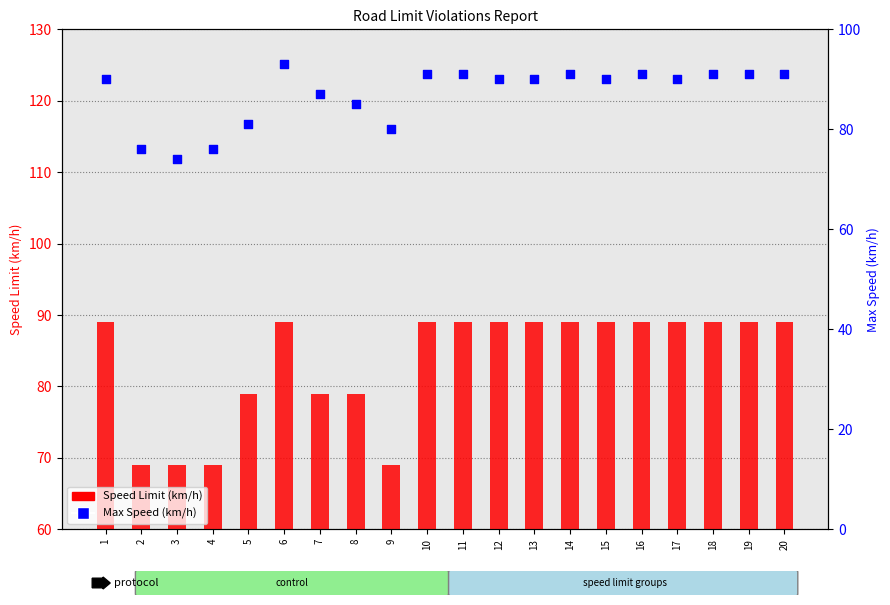

Which series contains the highest Y value?

Max Speed (km/h)